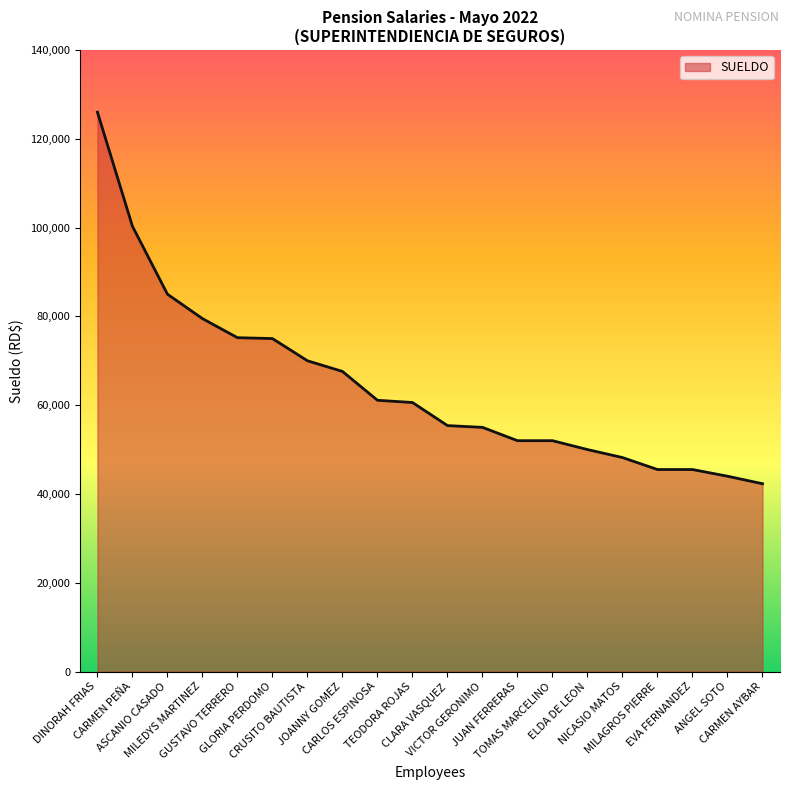

The chart shows a value of 222700.8 at DINORAH FRIAS. True or false?

False